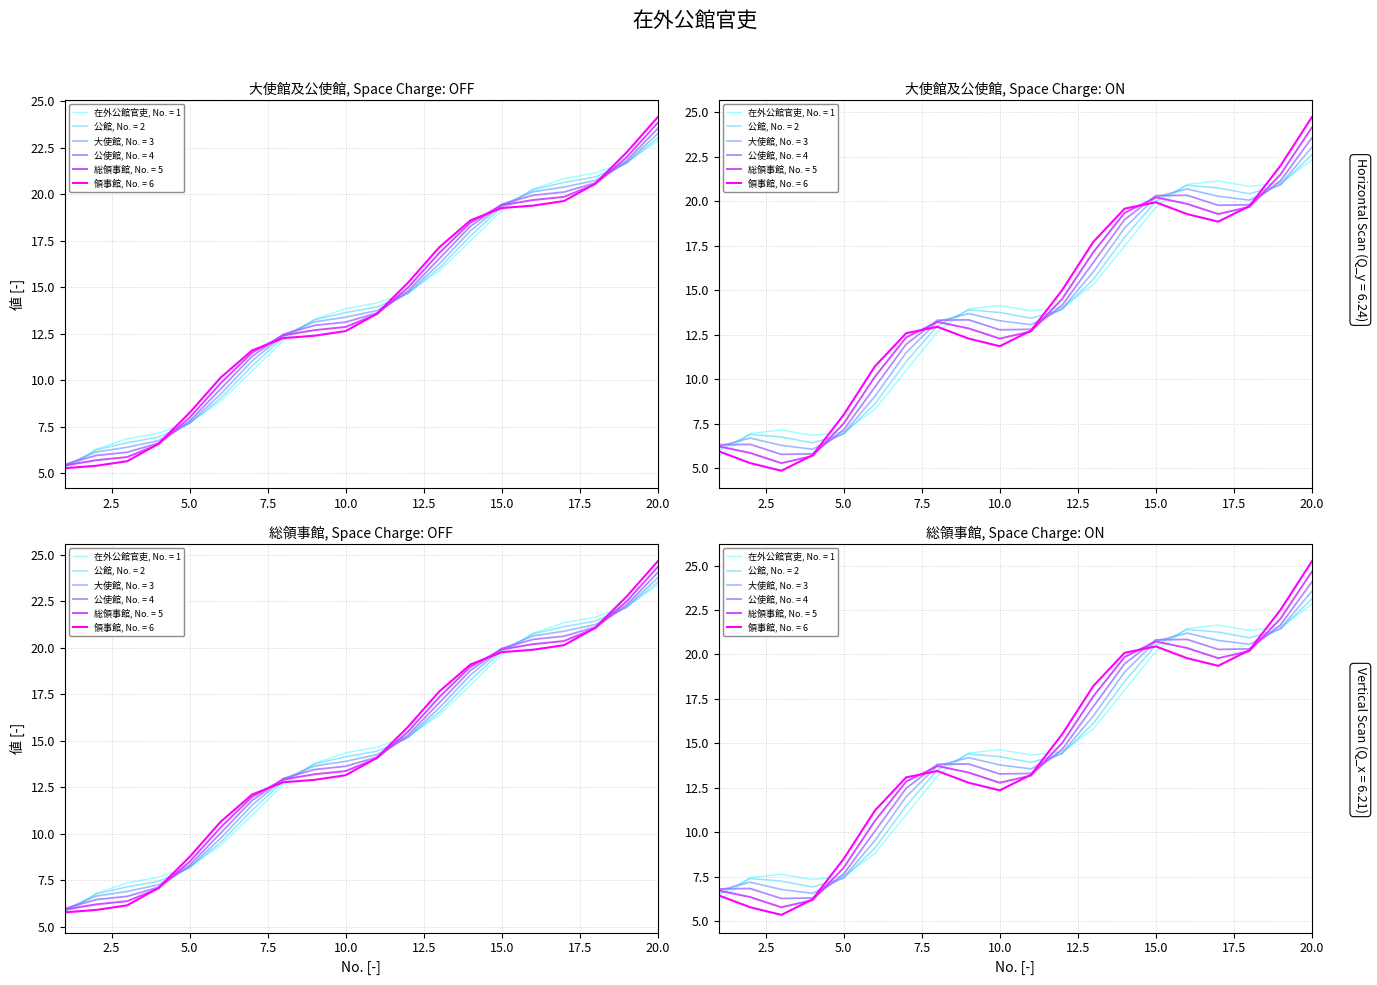

The 領事館 series shows 23.8 at 20. True or false?

True